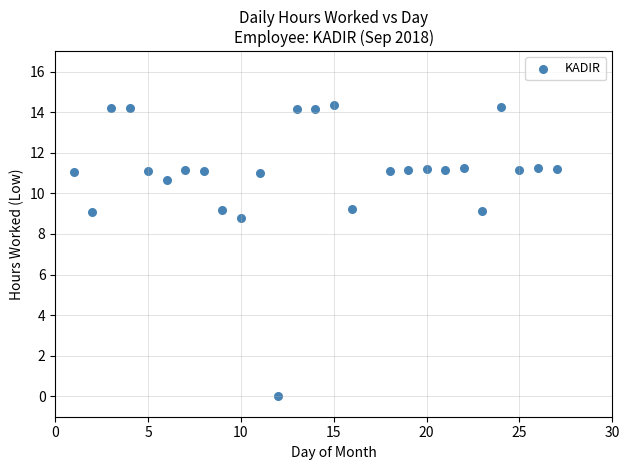

What is the range of X values (max minus min)?

26.0